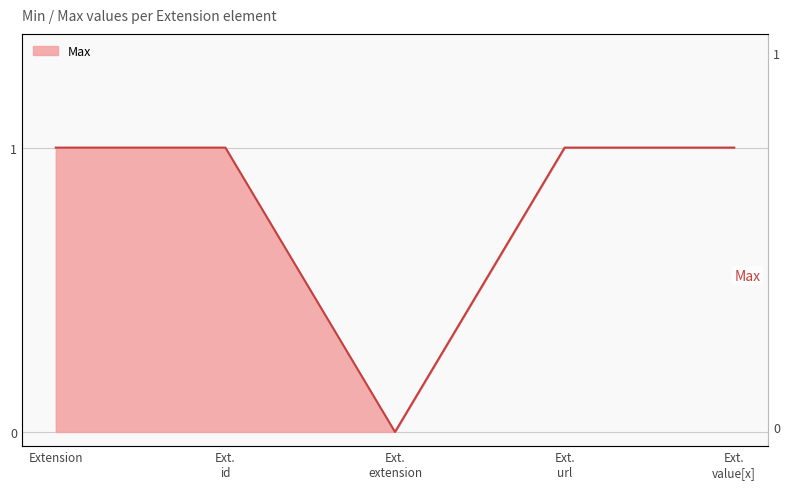

How many data points does each series have?

5